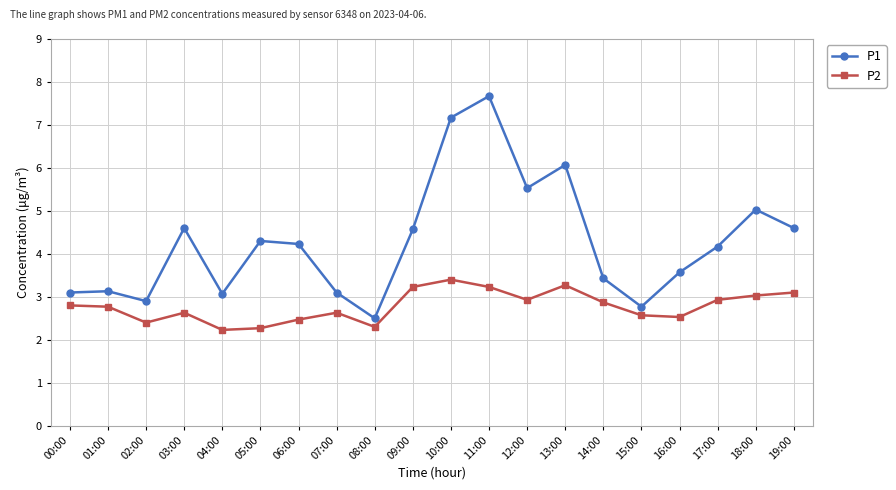

The value of P1 at 04:00 is 2.1. True or false?

False